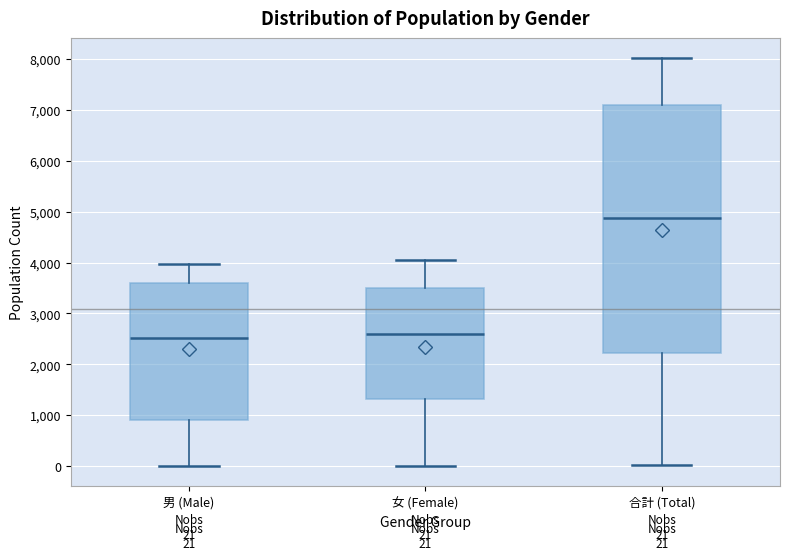

Comparing the boxes themselves (not the whiskers), which one is the tallest?

合計 (Total)